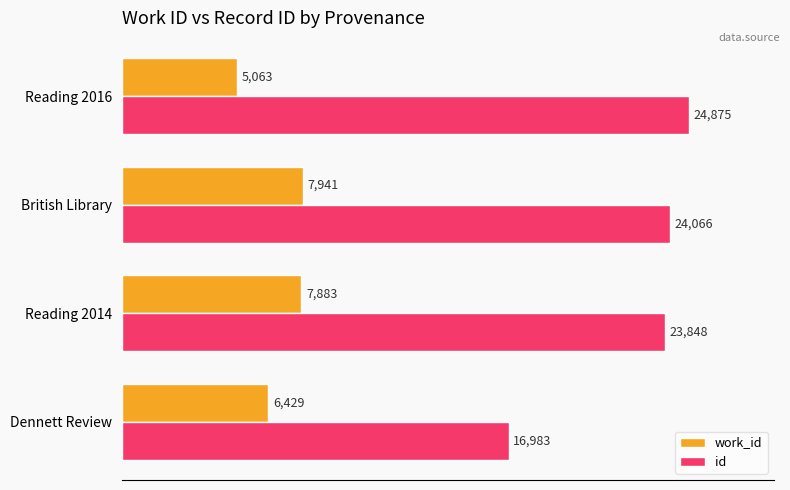

Which series has the largest total across all categories?

id